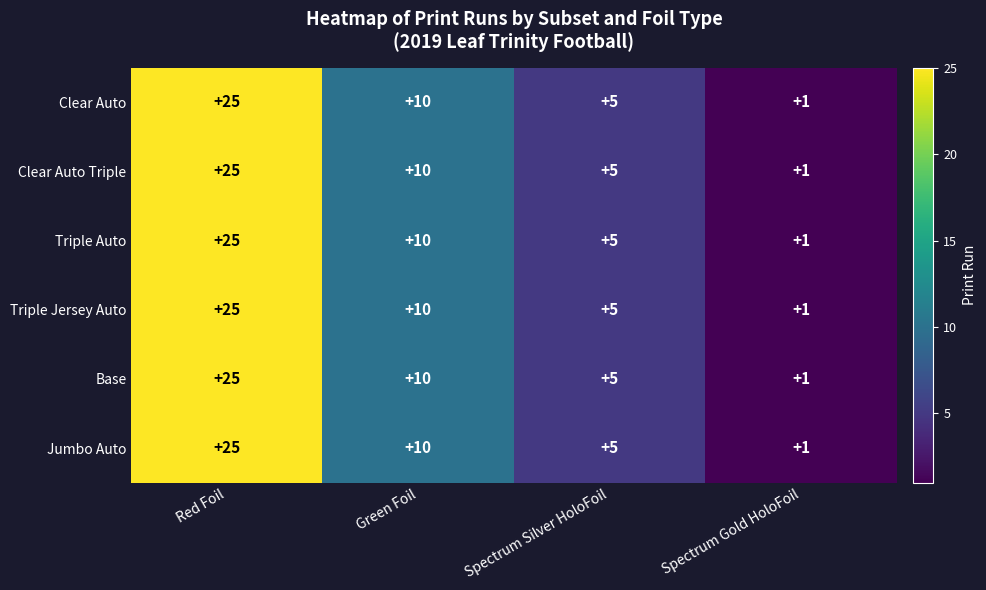

True or false: Triple Jersey Auto has a value of 1 at Spectrum Gold HoloFoil.

True